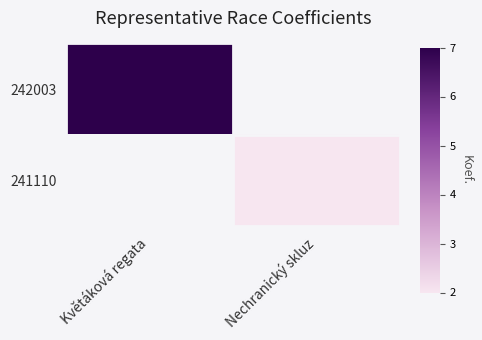

The 242003 series shows 10.1 at Květáková regata. True or false?

False